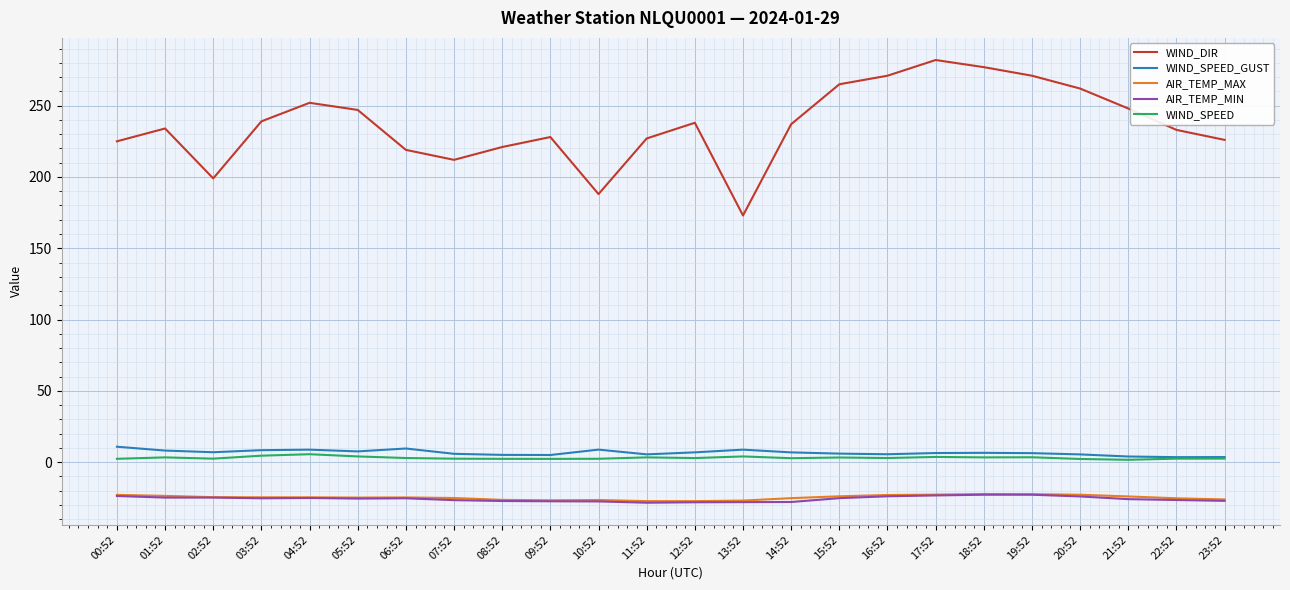

At which label does WIND_DIR reach its minimum?

13:52